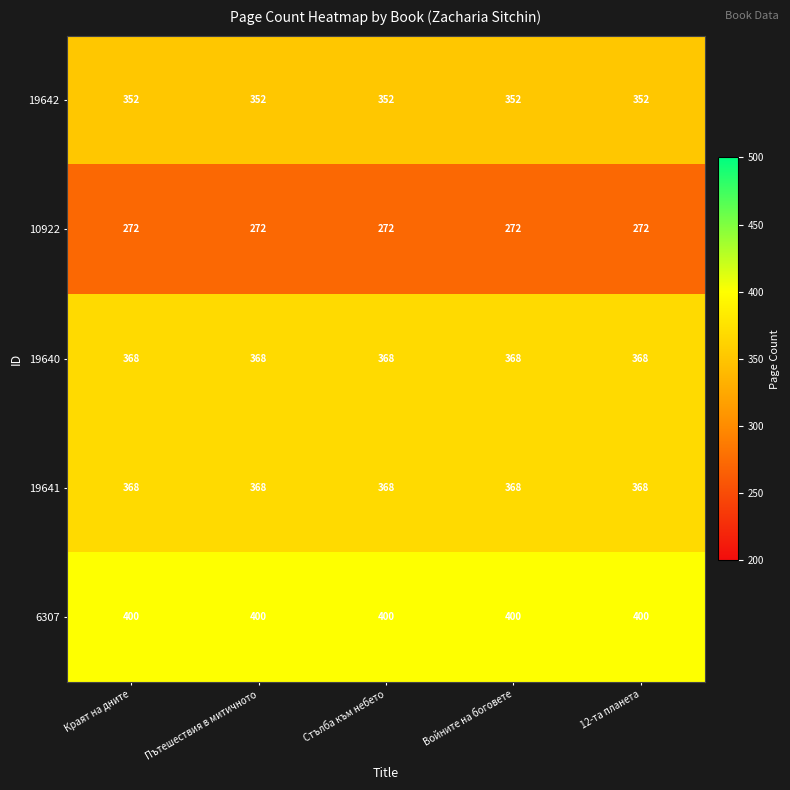

True or false: 6307 has a value of 400 at 12-та планета.

True